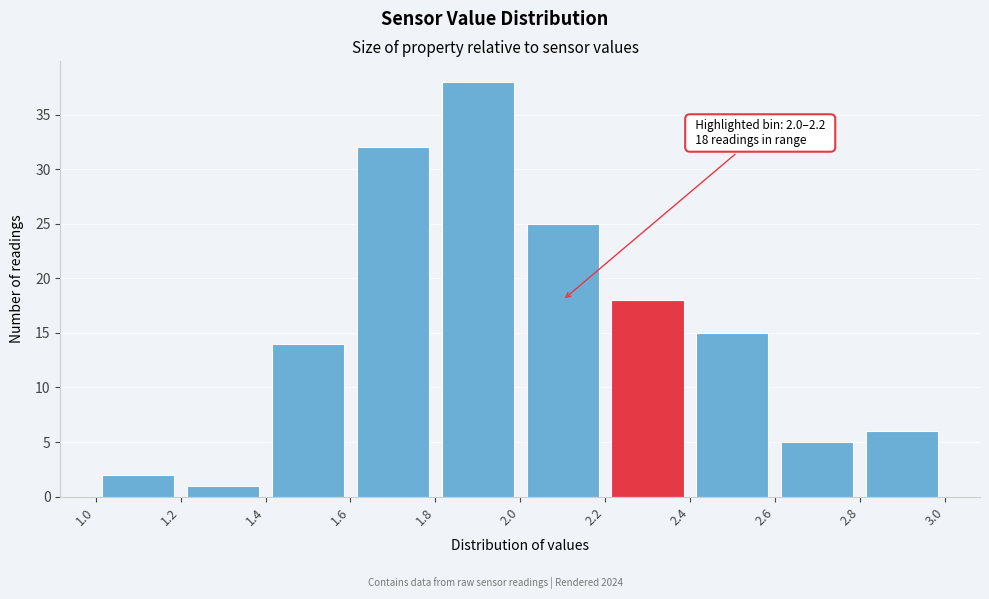

Over which range of the x-axis is the bar tallest?

1.8 to 2.0